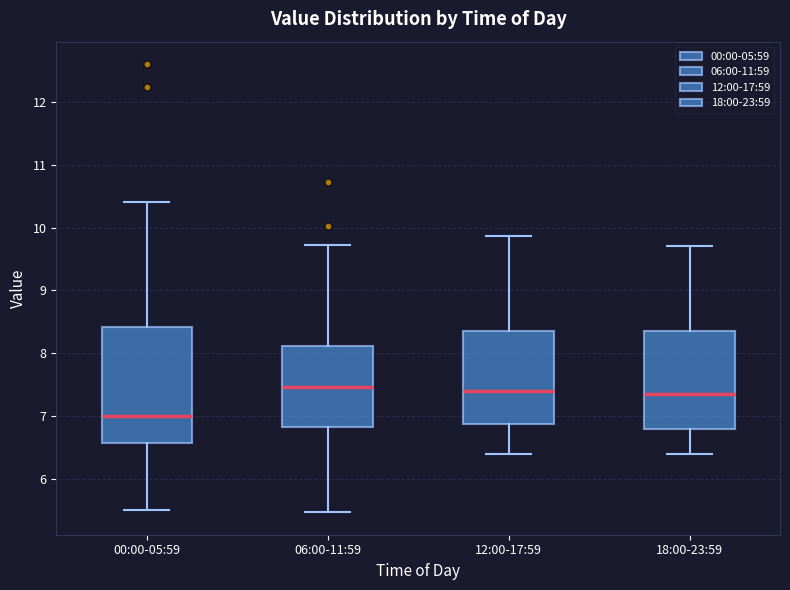

Reading left to right, transcribe this box plot: for each box, give where its median line is, the range the box spans, and where its two whiskers end, as read against the y-axis. The values are not printed on the chart, so give them approximately, as read against the axis.

00:00-05:59: median 7.0, box 6.6 to 8.4, whiskers 5.5 to 10.4
06:00-11:59: median 7.5, box 6.8 to 8.1, whiskers 5.5 to 9.7
12:00-17:59: median 7.4, box 6.9 to 8.3, whiskers 6.4 to 9.9
18:00-23:59: median 7.4, box 6.8 to 8.4, whiskers 6.4 to 9.7